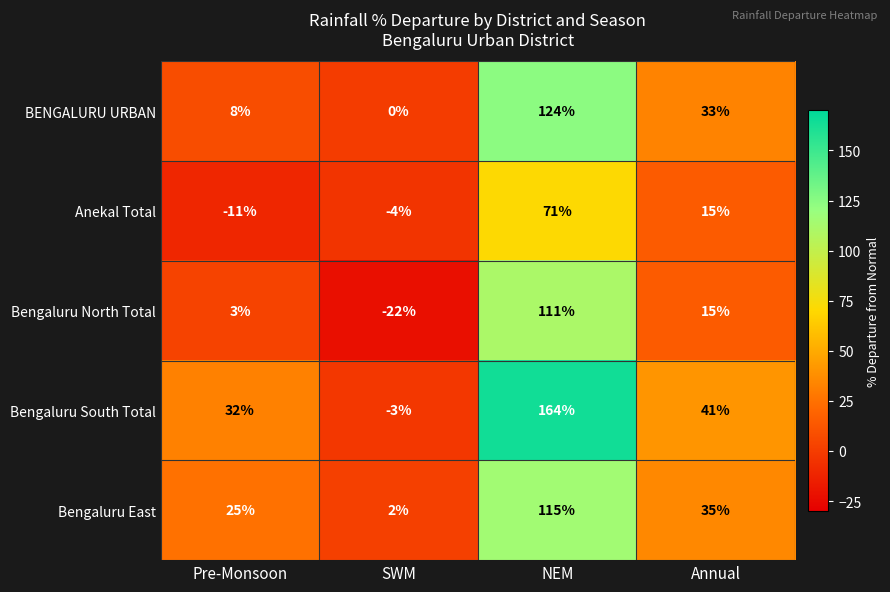

Where is Anekal Total nearest to the value 30?

Annual